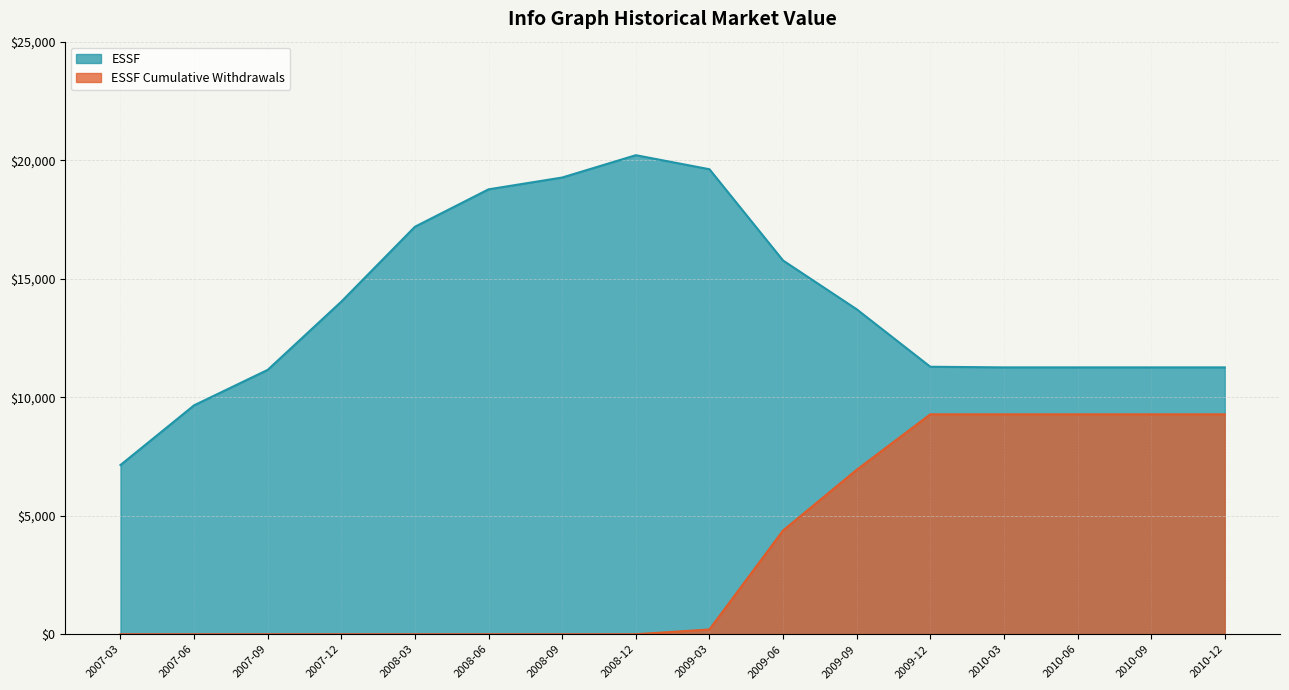

Which has a higher value, 2009-09 or 2010-09?

2009-09